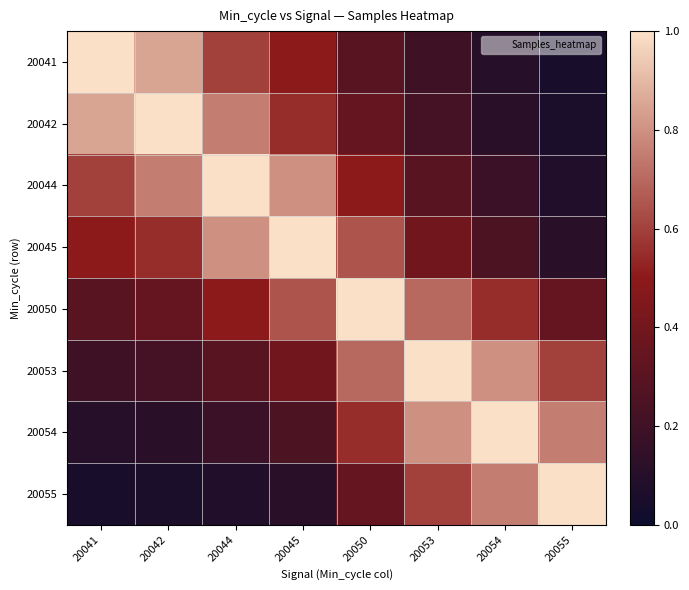

Reading right to left, extract all data points from this chart.

20041: 20055=0.1	20054=0.1	20053=0.2	20050=0.3	20045=0.5	20044=0.6	20042=0.8	20041=1.0
20042: 20055=0.1	20054=0.1	20053=0.2	20050=0.3	20045=0.6	20044=0.8	20042=1.0	20041=0.8
20044: 20055=0.1	20054=0.2	20053=0.3	20050=0.5	20045=0.8	20044=1.0	20042=0.8	20041=0.6
20045: 20055=0.1	20054=0.2	20053=0.4	20050=0.7	20045=1.0	20044=0.8	20042=0.6	20041=0.5
20050: 20055=0.3	20054=0.6	20053=0.7	20050=1.0	20045=0.7	20044=0.5	20042=0.3	20041=0.3
20053: 20055=0.6	20054=0.8	20053=1.0	20050=0.7	20045=0.4	20044=0.3	20042=0.2	20041=0.2
20054: 20055=0.8	20054=1.0	20053=0.8	20050=0.6	20045=0.2	20044=0.2	20042=0.1	20041=0.1
20055: 20055=1.0	20054=0.8	20053=0.6	20050=0.3	20045=0.1	20044=0.1	20042=0.1	20041=0.1